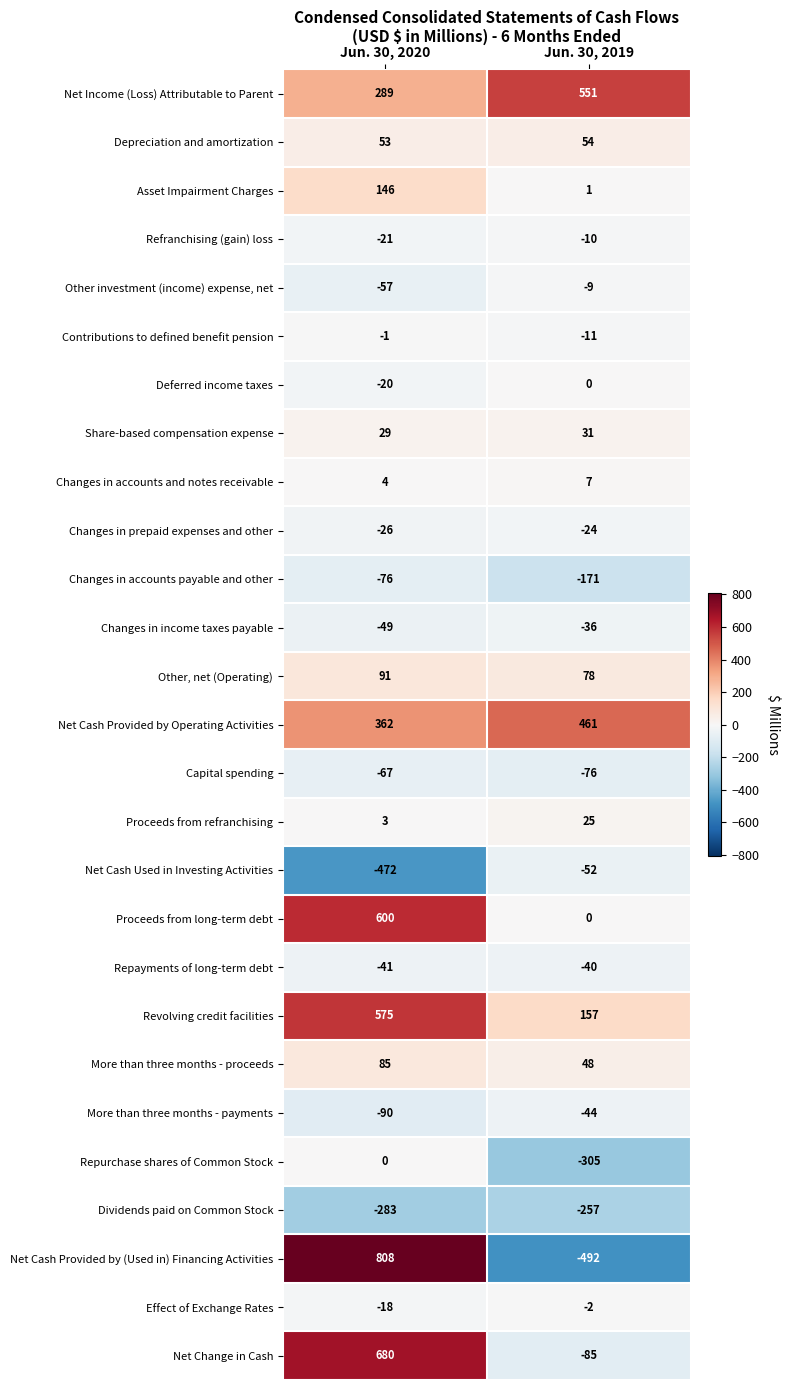

What is the total value across all series at Jun. 30, 2020?

2504